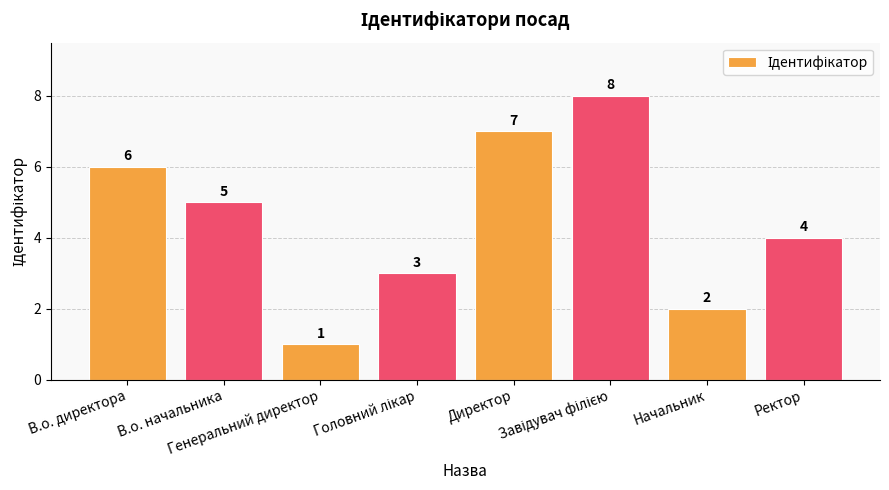

What is the minimum value shown in the chart?

1